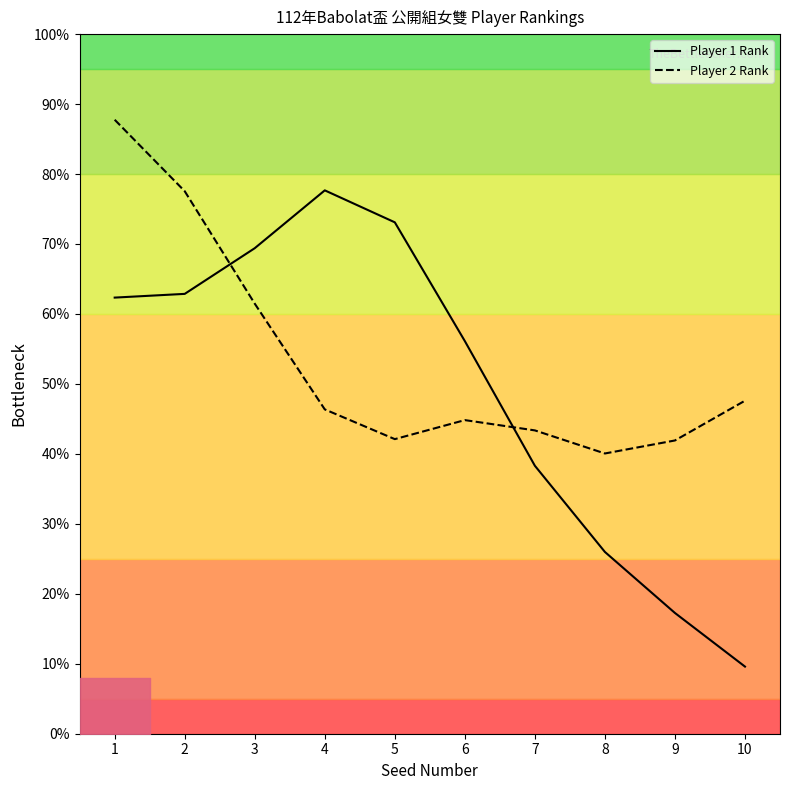

The Player 1 Rank series shows 9.6 at 10. True or false?

True